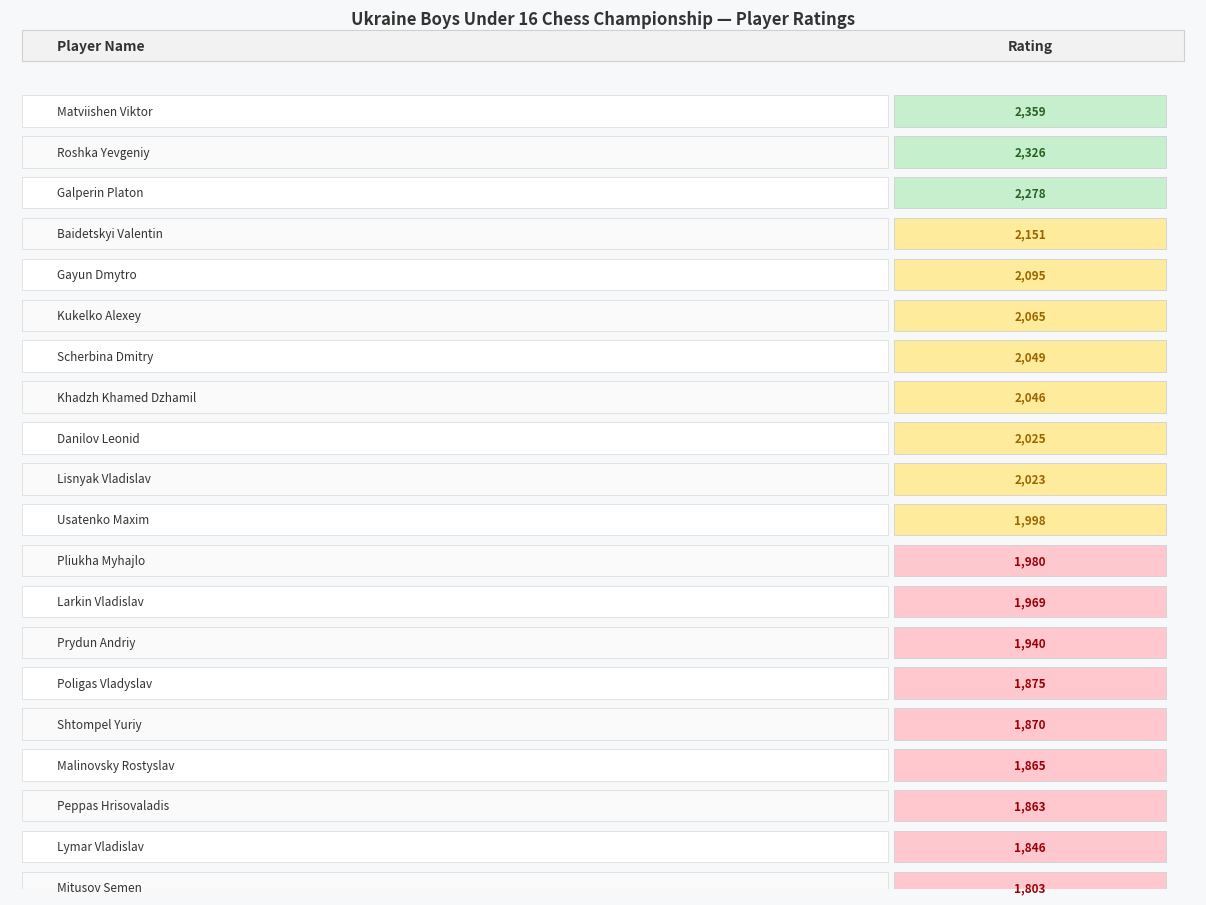

List the labels in order of value, largest first.

Matviishen Viktor, Roshka Yevgeniy, Galperin Platon, Baidetskyi Valentin, Gayun Dmytro, Kukelko Alexey, Scherbina Dmitry, Khadzh Khamed Dzhamil, Danilov Leonid, Lisnyak Vladislav, Usatenko Maxim, Pliukha Myhajlo, Larkin Vladislav, Prydun Andriy, Poligas Vladyslav, Shtompel Yuriy, Malinovsky Rostyslav, Peppas Hrisovaladis, Lymar Vladislav, Mitusov Semen